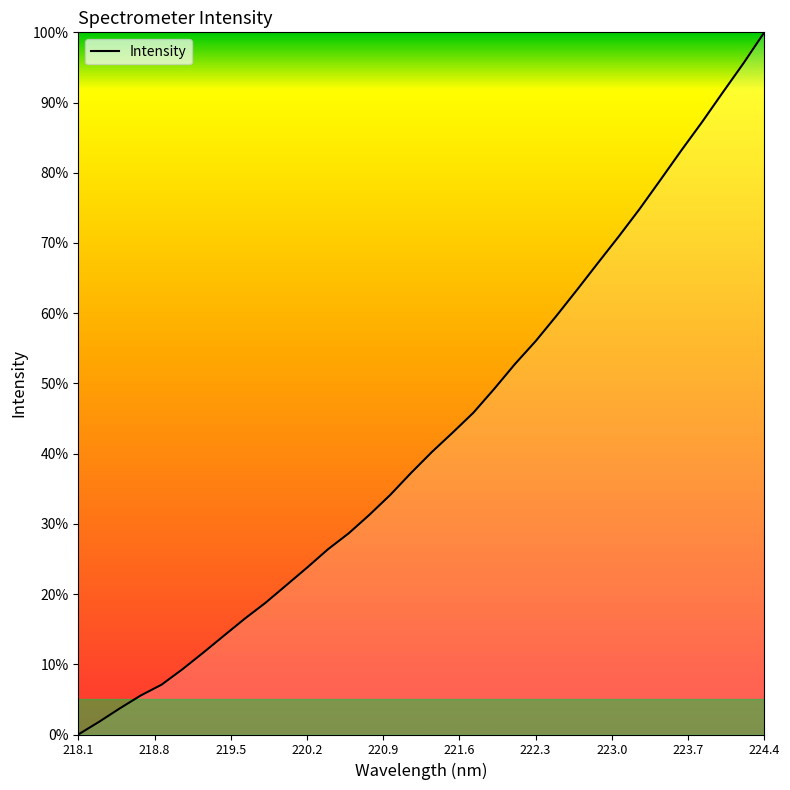

What is the average value?

42.7